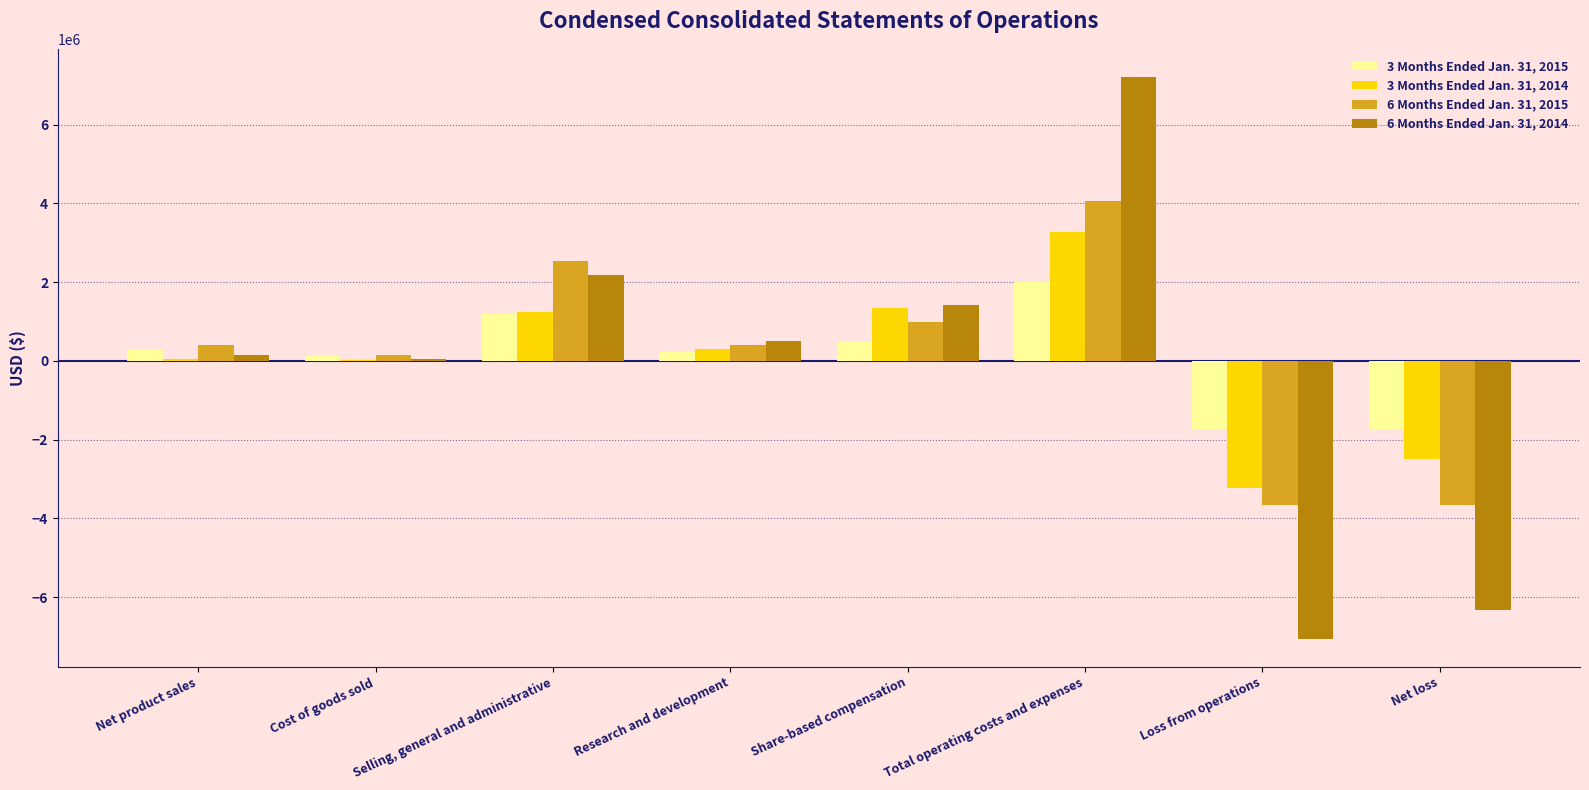

How many positive values does the 3 Months Ended Jan. 31, 2015 series have?

6